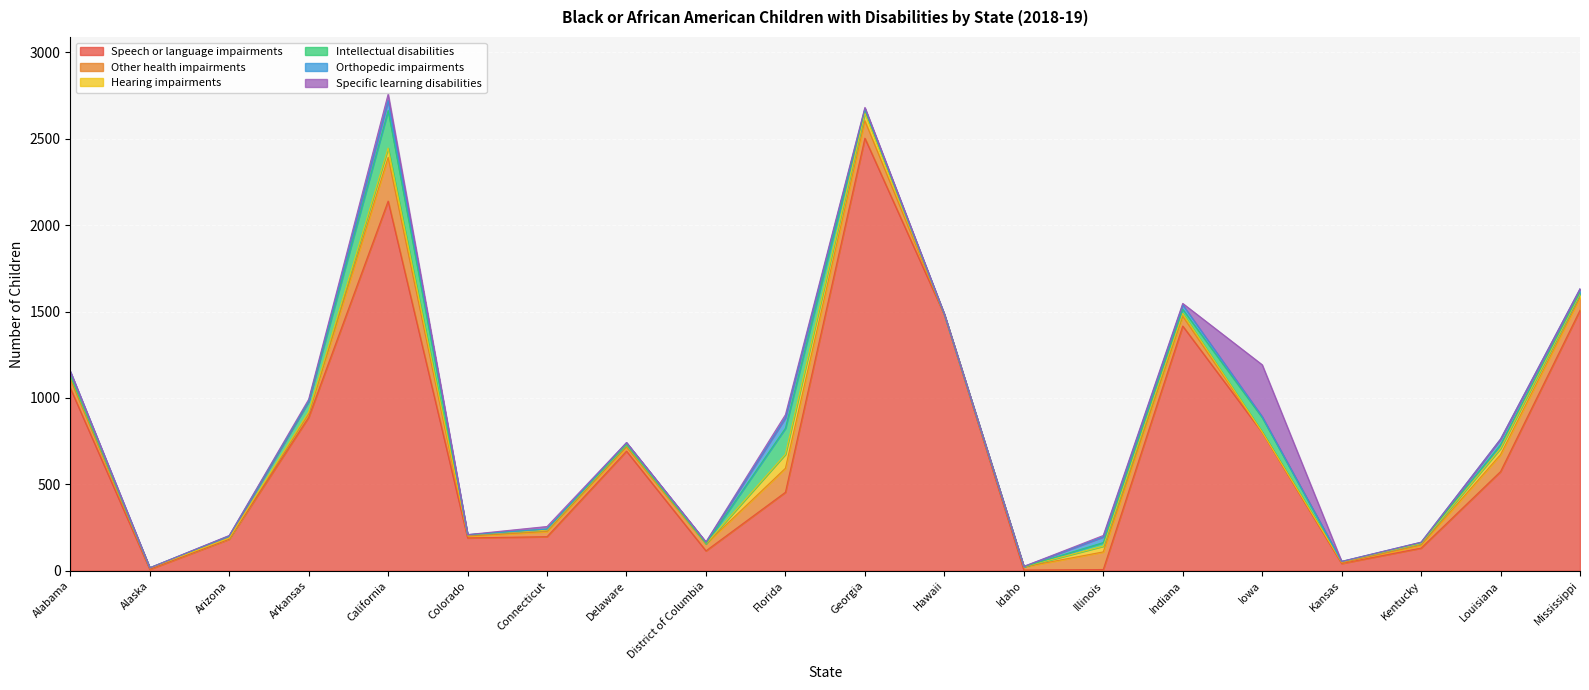

Reading left to right, extract all data points from this chart.

Speech or language impairments: 1057	8	183	888	2139	190	197	692	115	454	2503	1481	4	7	1416	801	42	131	574	1507
Other health impairments: 53	6	4	22	253	10	30	24	40	139	101	1	18	102	57	0	4	17	98	74
Hearing impairments: 17	2	2	9	54	7	8	11	1	81	45	0	1	33	16	2	5	10	36	22
Intellectual disabilities: 1	1	12	60	217	1	6	2	1	151	19	0	0	21	24	84	2	4	21	7
Orthopedic impairments: 25	0	1	3	58	1	0	12	8	60	7	2	2	33	26	5	1	3	33	21
Specific learning disabilities: 0	0	2	10	37	0	15	1	2	18	6	0	0	8	8	300	0	0	0	1